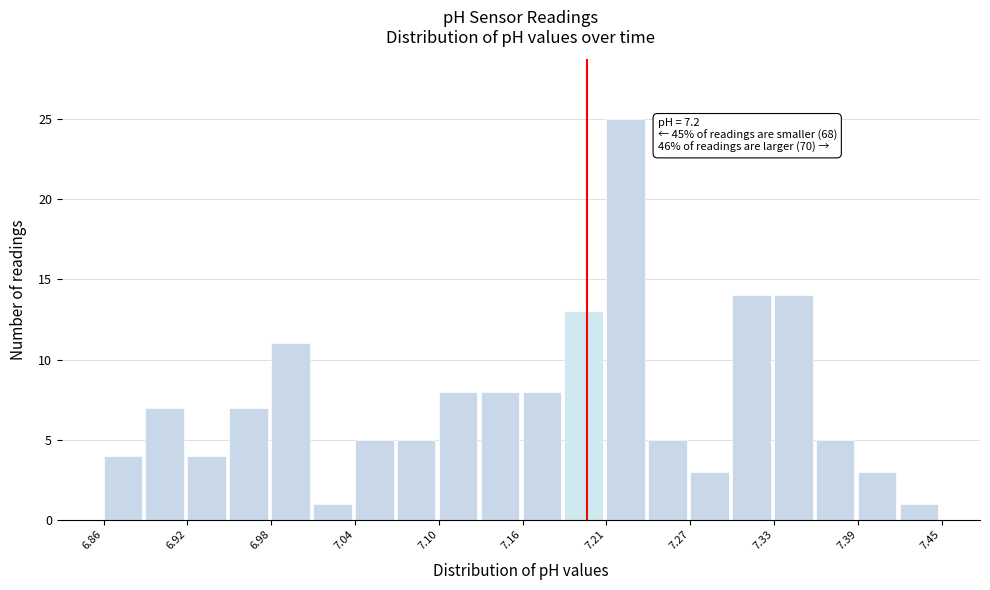

Read against the x-axis, roughly where is the centre of the tallest bar?

7.23